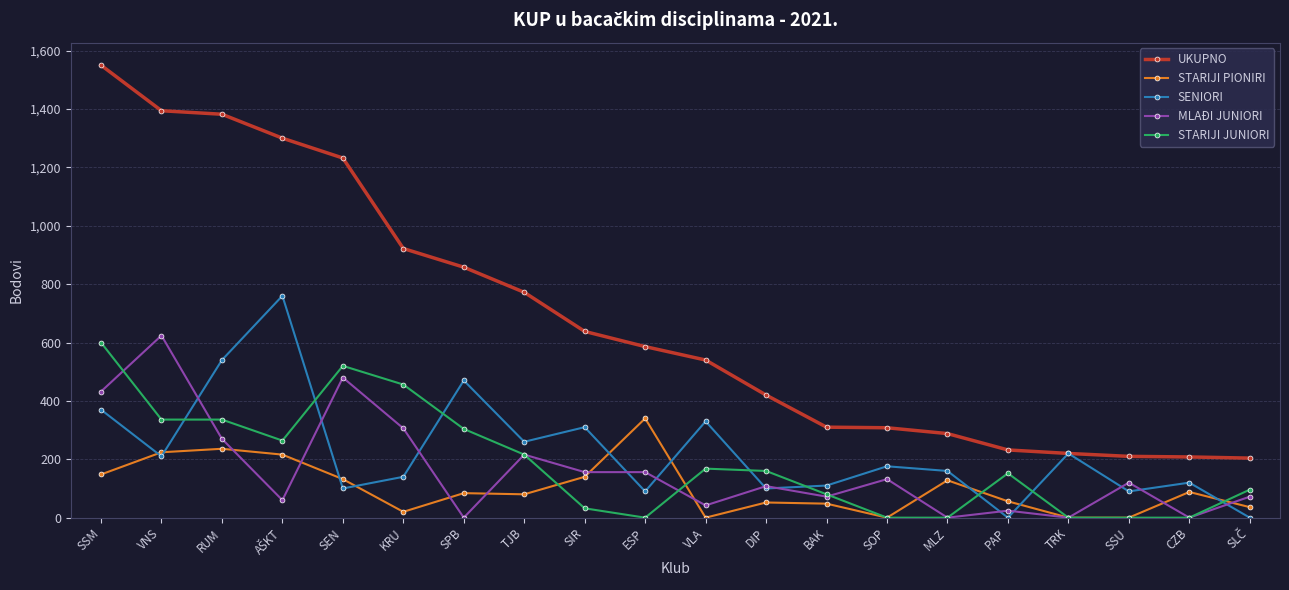

True or false: STARIJI PIONIRI and MLAĐI JUNIORI intersect in this chart.

True